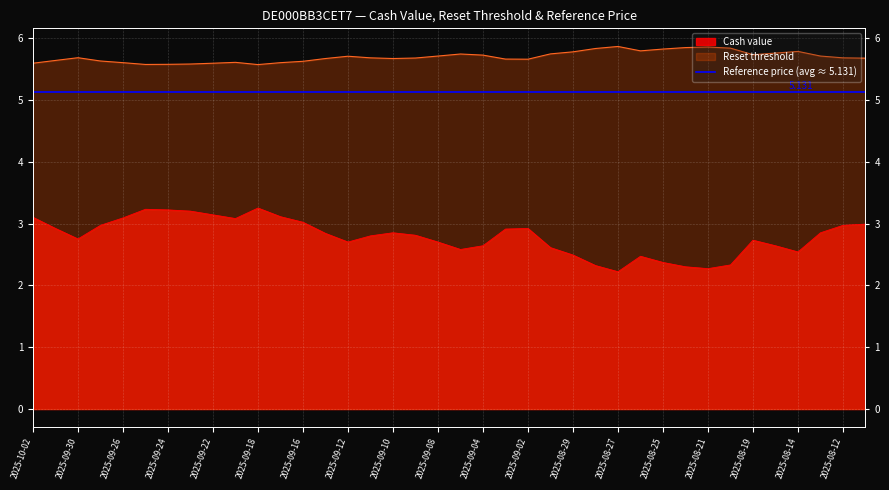

Which category has the highest value across all series?

2025-08-27